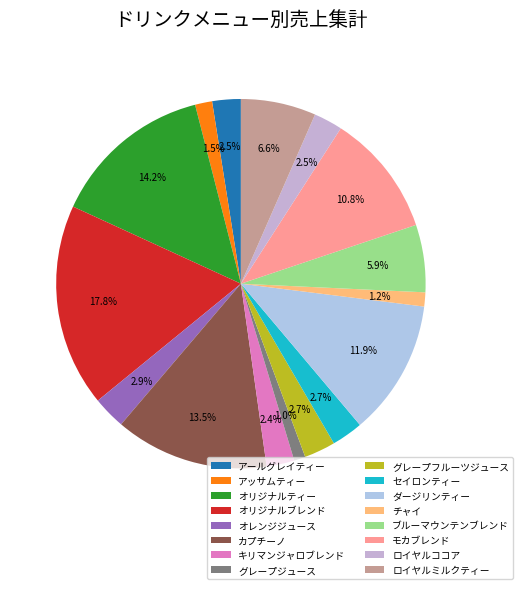

To the nearest percent, what is the average slice percentage?

6%